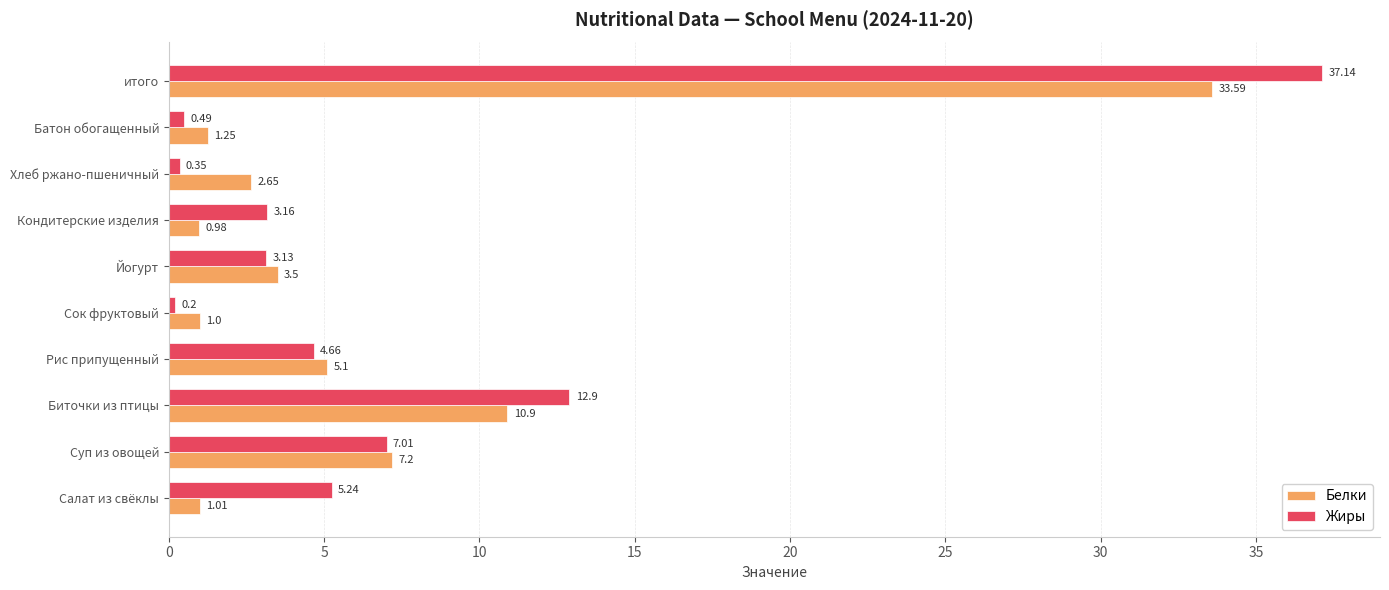

How many series are shown in this chart?

2